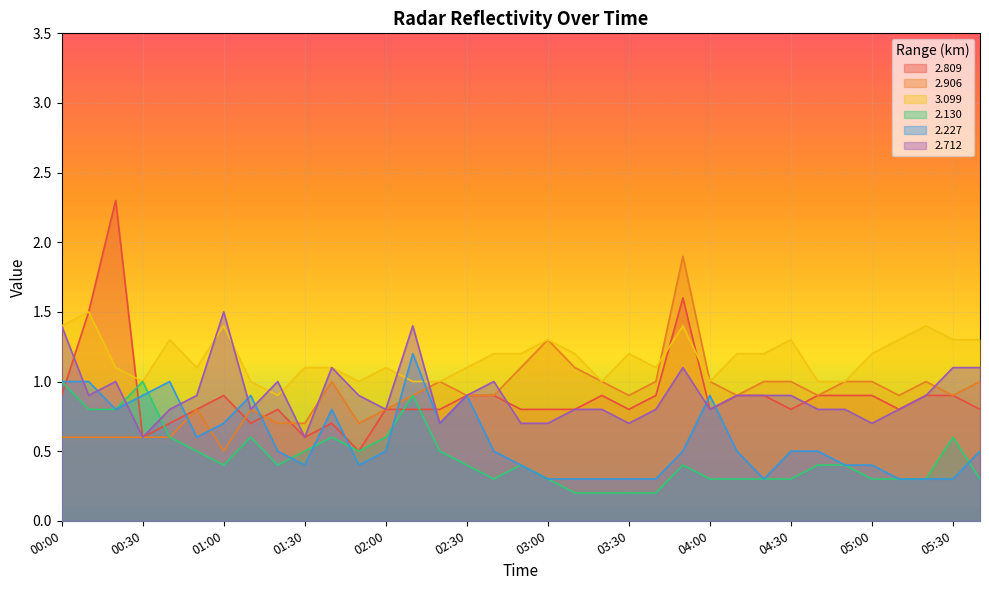

At which category is the sum across all series the highest?

03:50